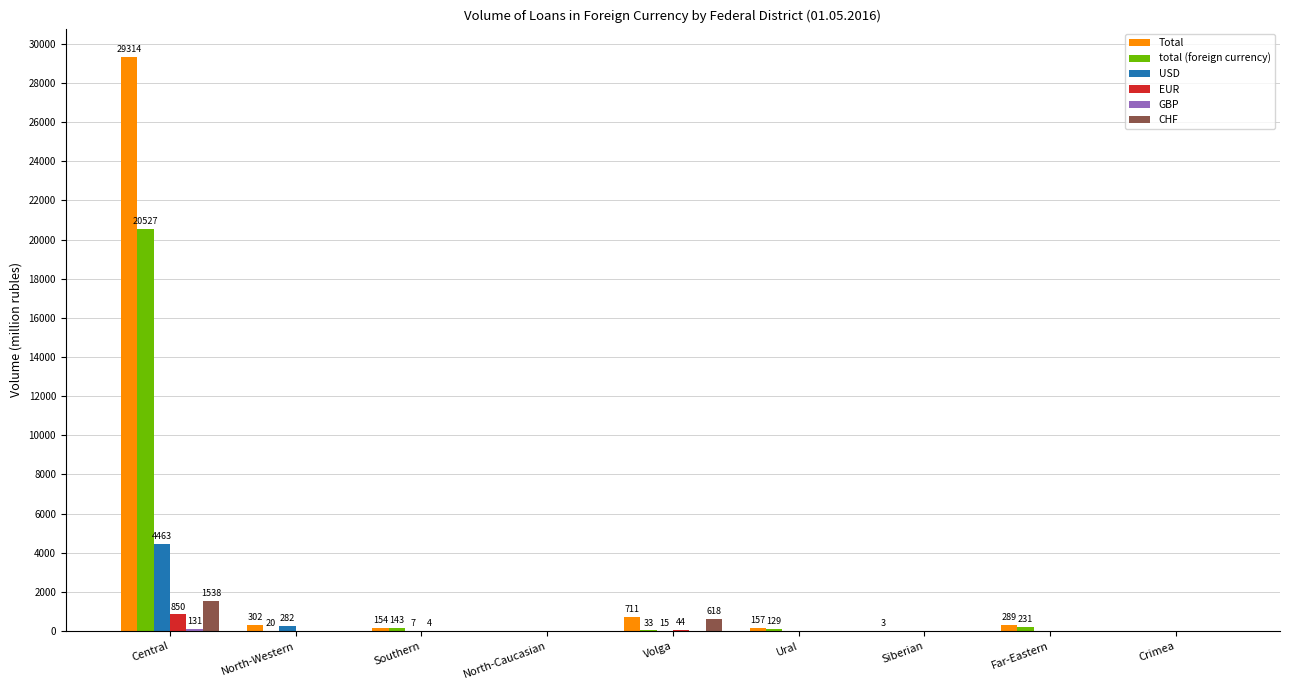

Which series has the largest total across all categories?

Total